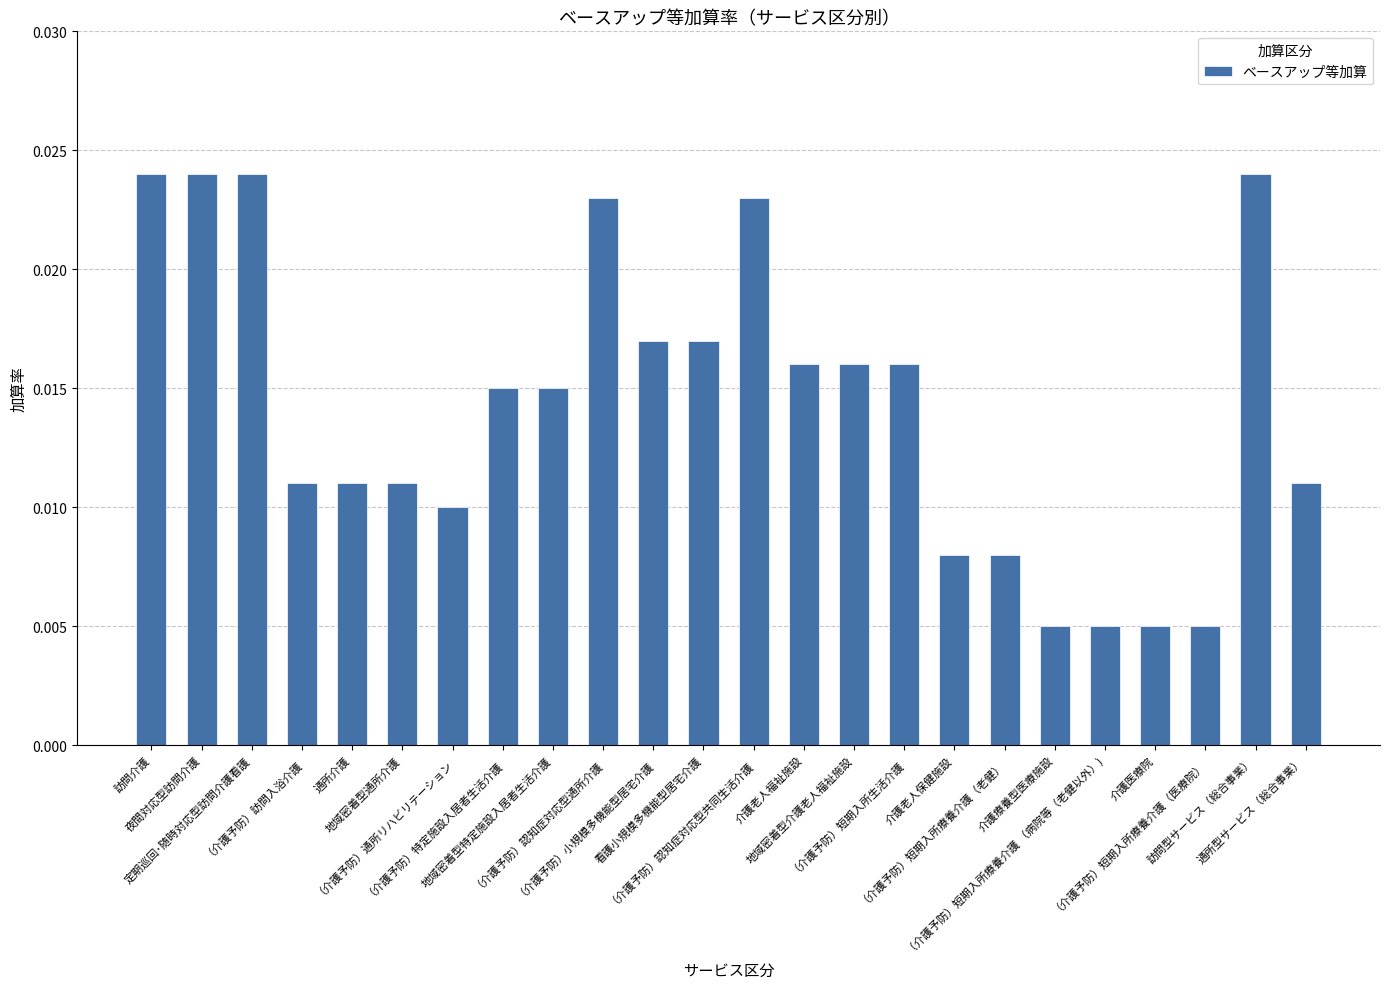

What is the sum of all values?

0.3